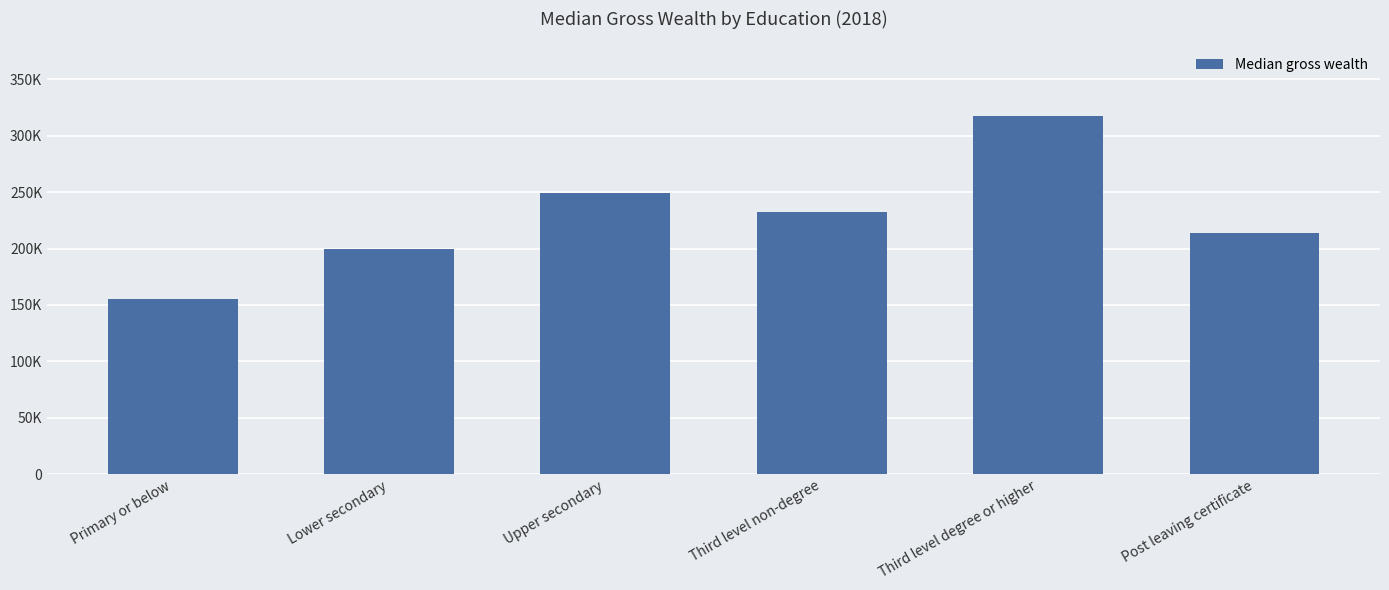

Which has a higher value, Third level non-degree or Primary or below?

Third level non-degree